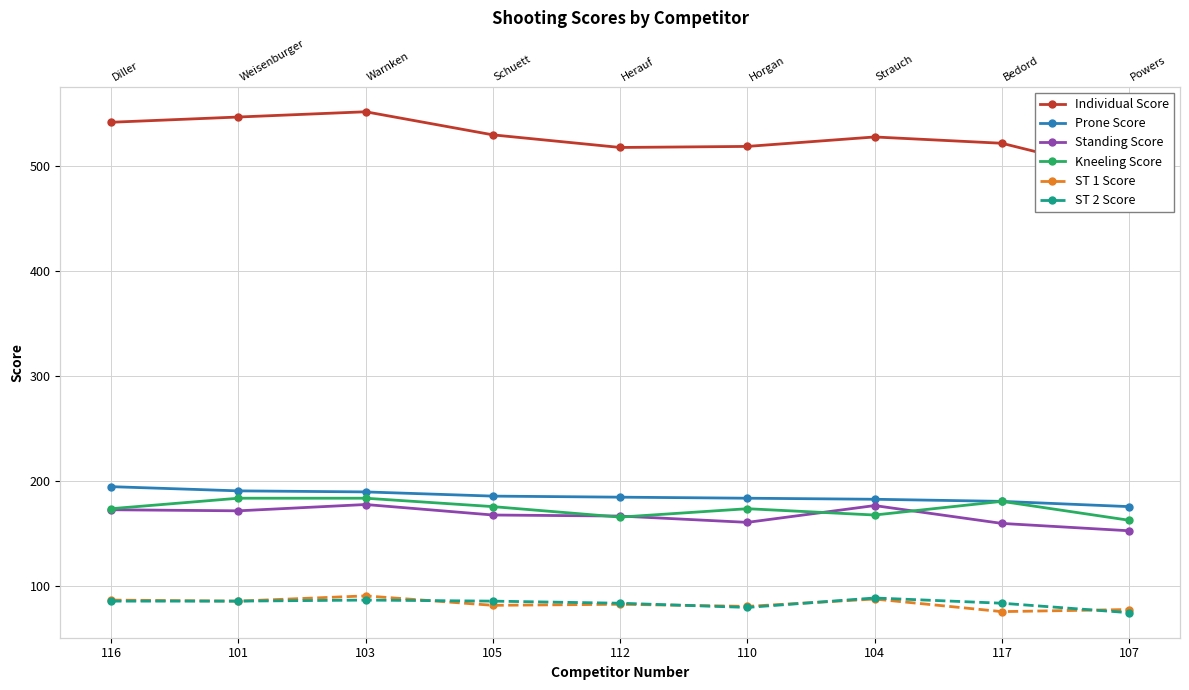

What is the total value across all series at 101?

1266